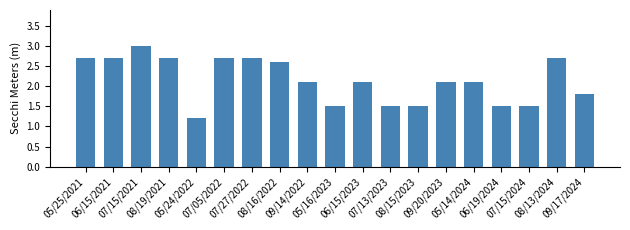

What is the difference between the second highest and minimum values?

1.5